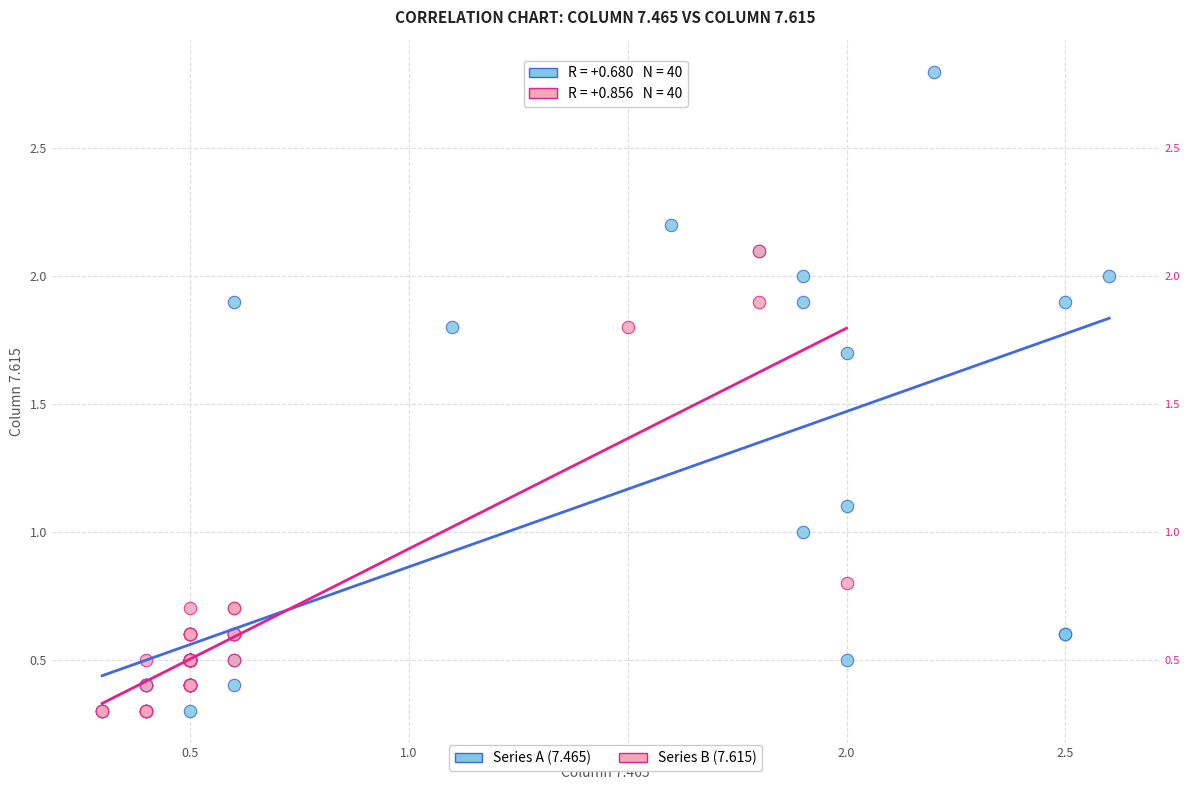

Which series contains the highest Y value?

Series A (7.465)